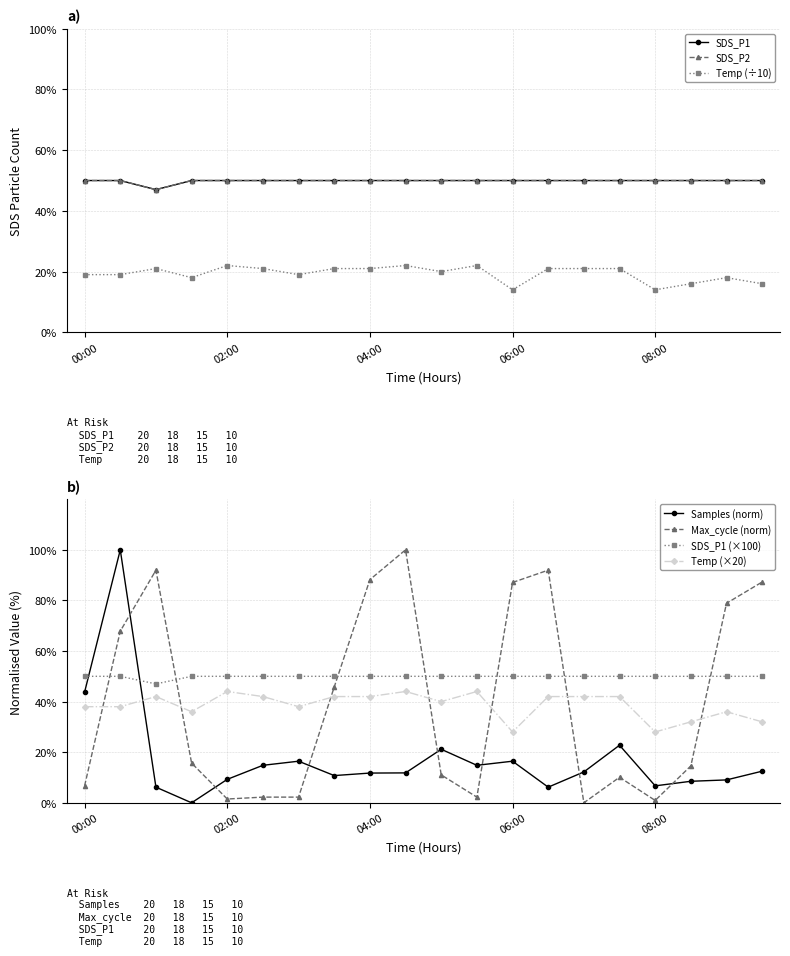

What are all the series names shown in the legend?

SDS_P1, SDS_P2, Temp